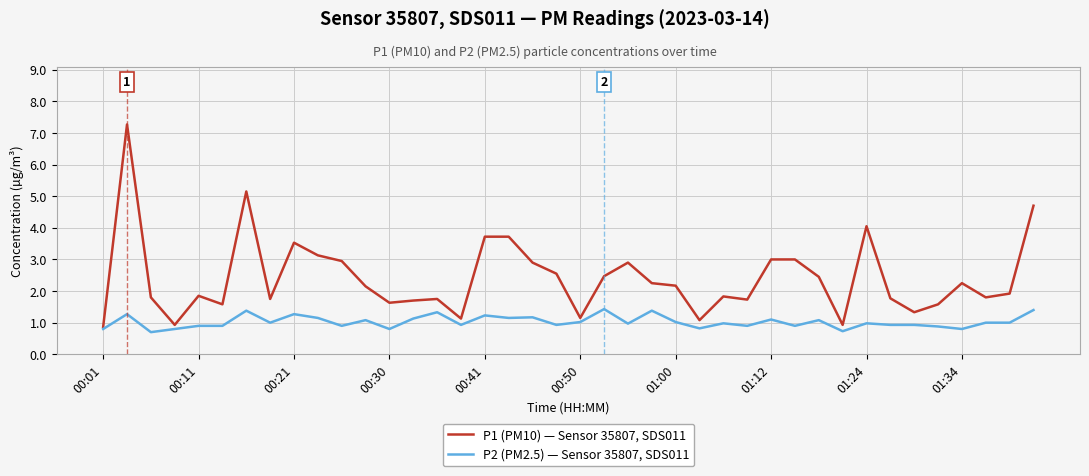

Which series has the largest range (max minus min)?

P1 (PM10) — Sensor 35807, SDS011